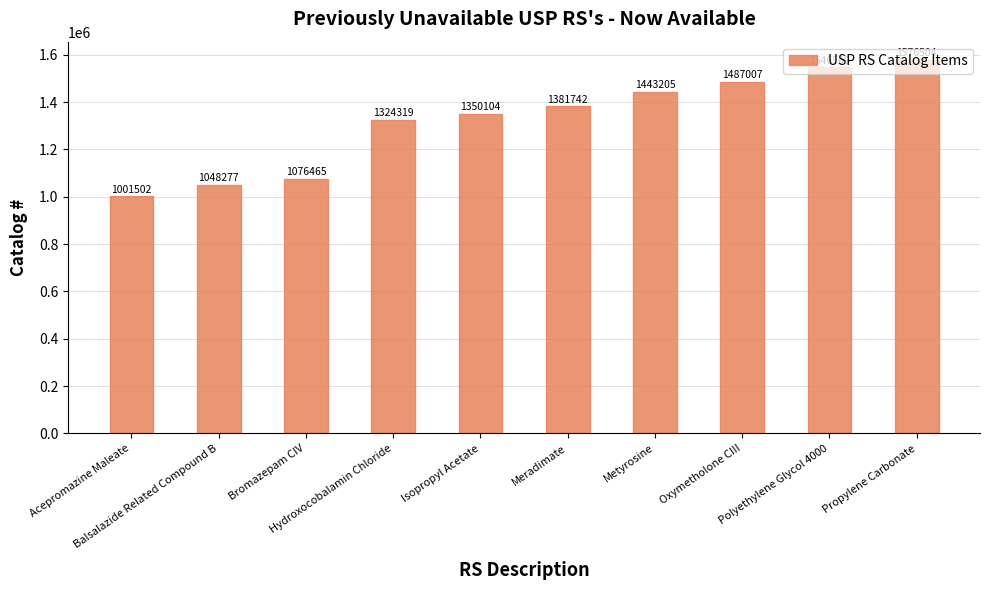

True or false: the data shows 1048277 at Balsalazide Related Compound B.

True